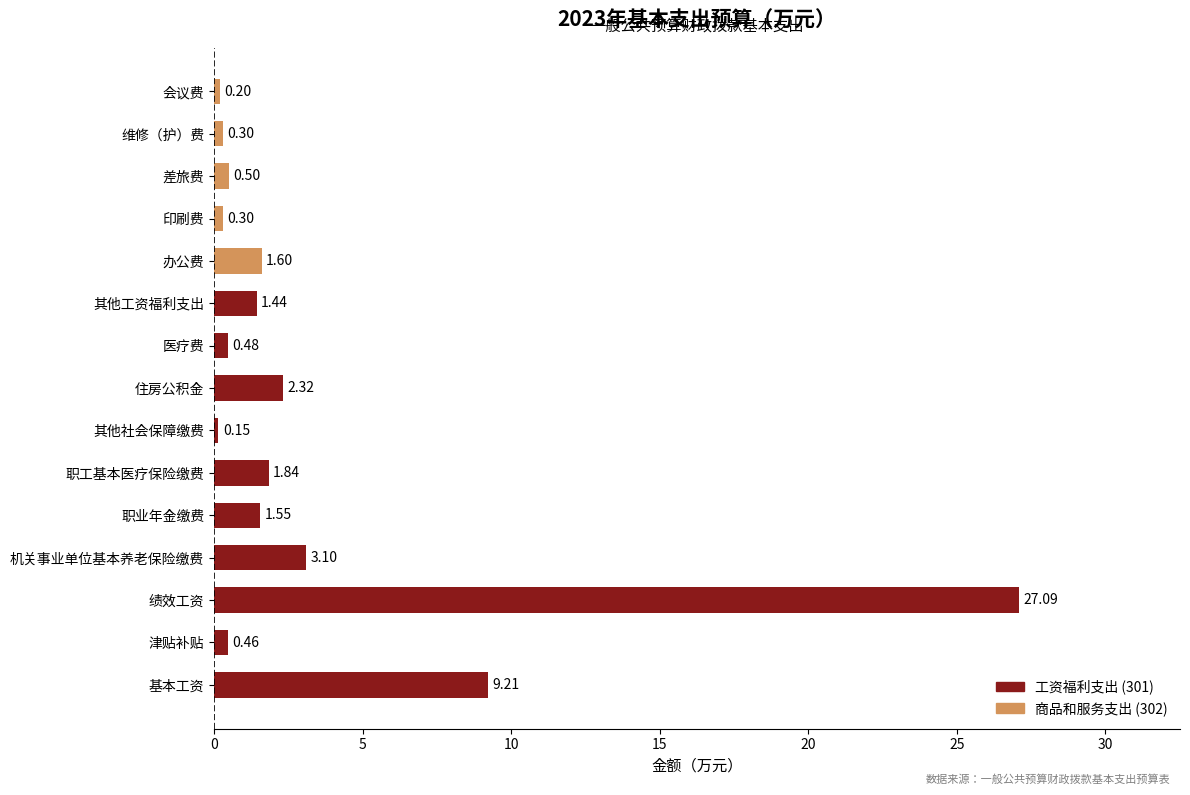

Between 办公费 and 绩效工资, which is larger?

绩效工资